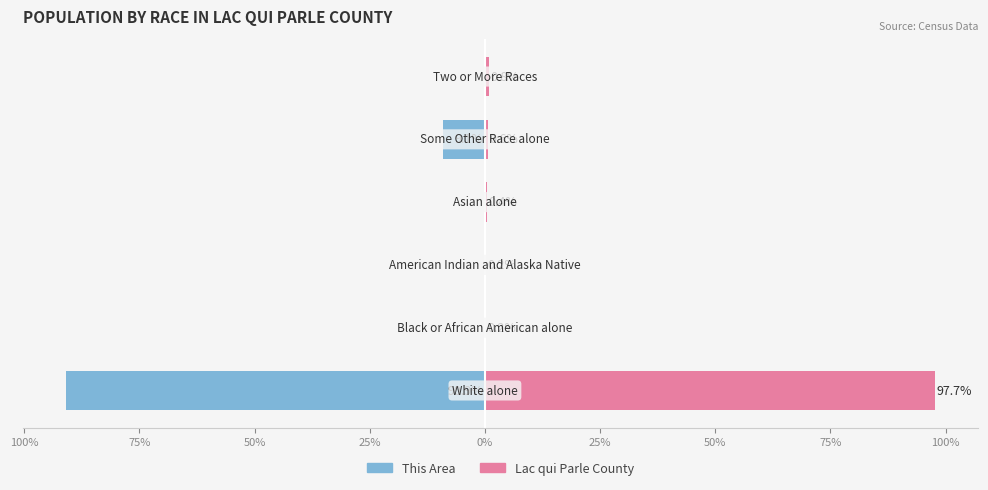

Rank the series by their average value, from lowest to highest.

This Area, Lac qui Parle County